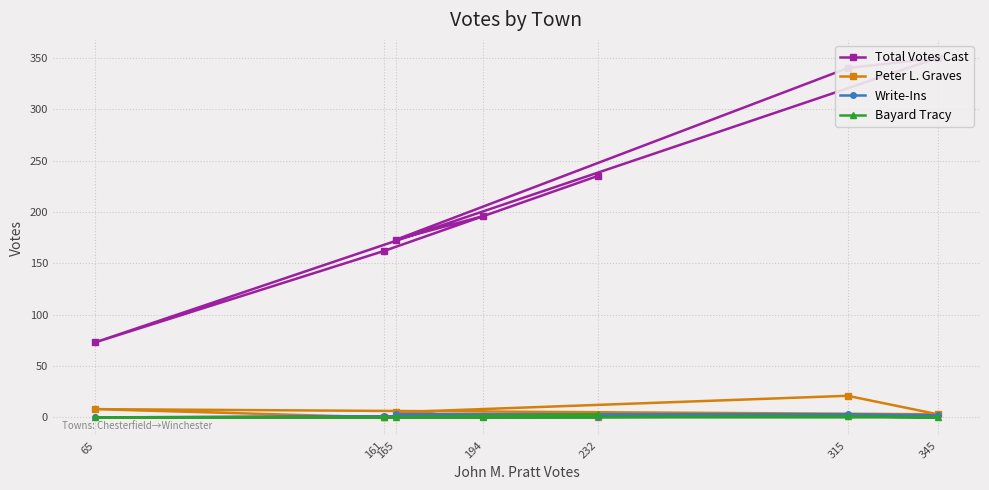

True or false: Bayard Tracy and Write-Ins intersect in this chart.

True